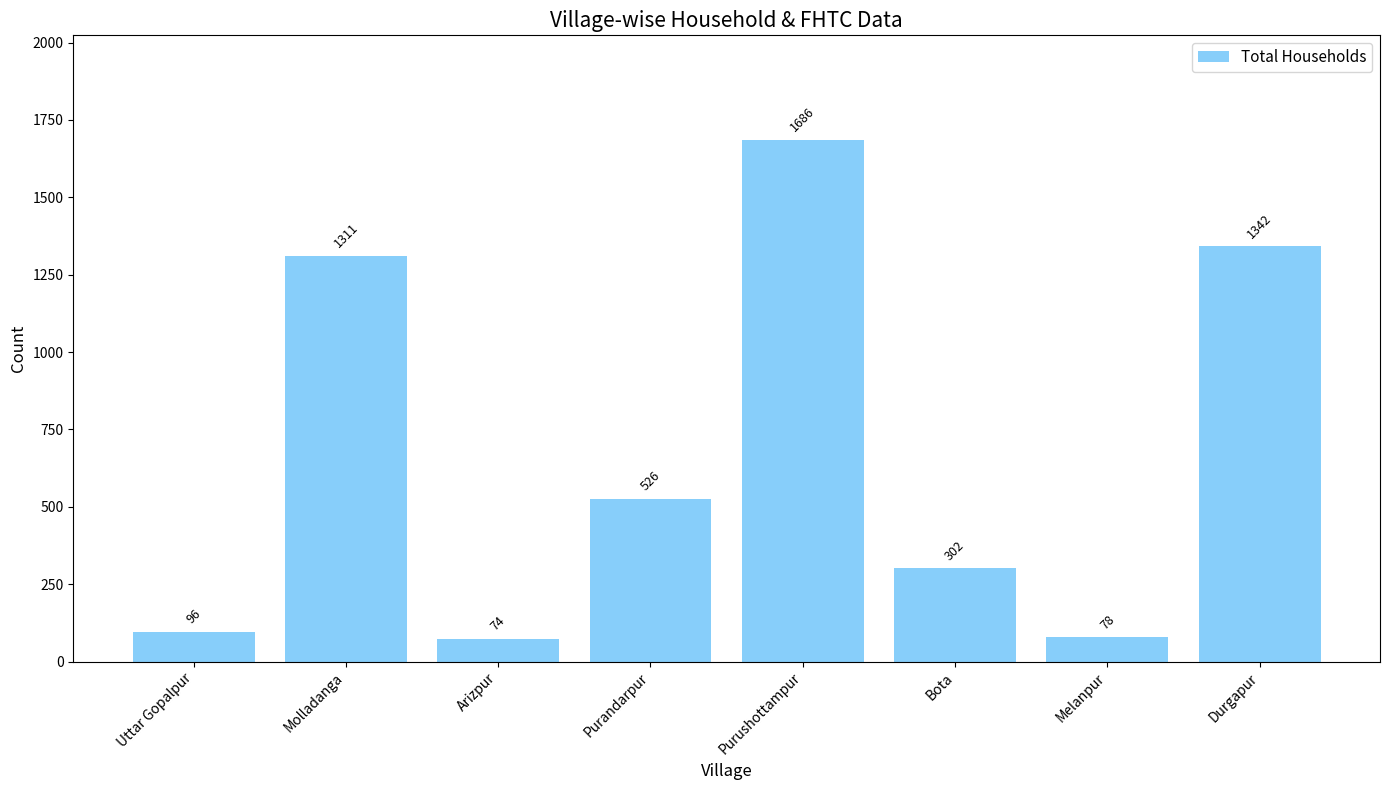

Where does the data first go above 526?

Molladanga